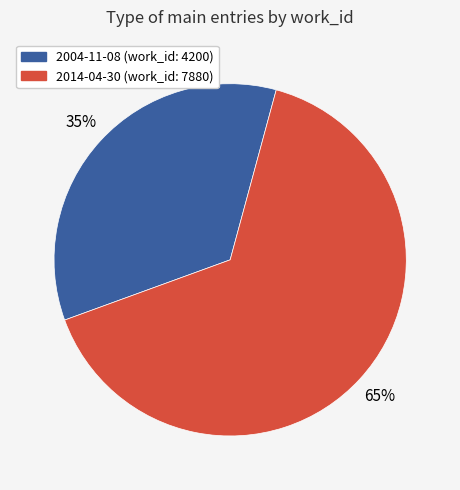

What percentage is the 2004-11-08 slice, to the nearest percent?

35%